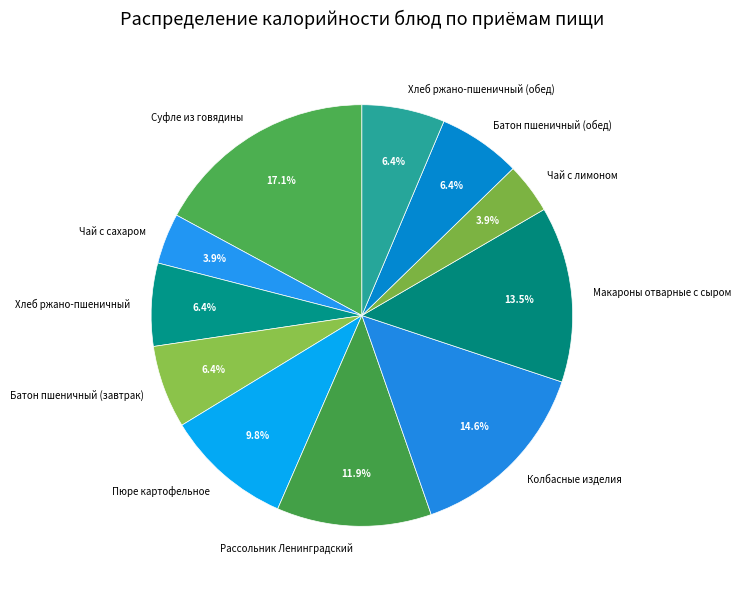

What is the ratio of the value at Батон пшеничный (завтрак) to the value at Пюре картофельное?

0.7